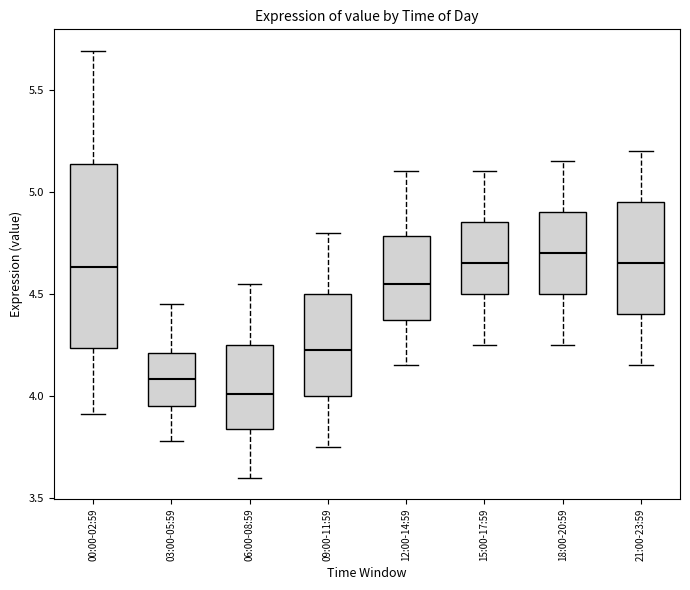

Where does the median line of the box for 15:00-17:59 sit on the y-axis? The values are not printed on the chart, so give them approximately, as read against the axis.

4.65